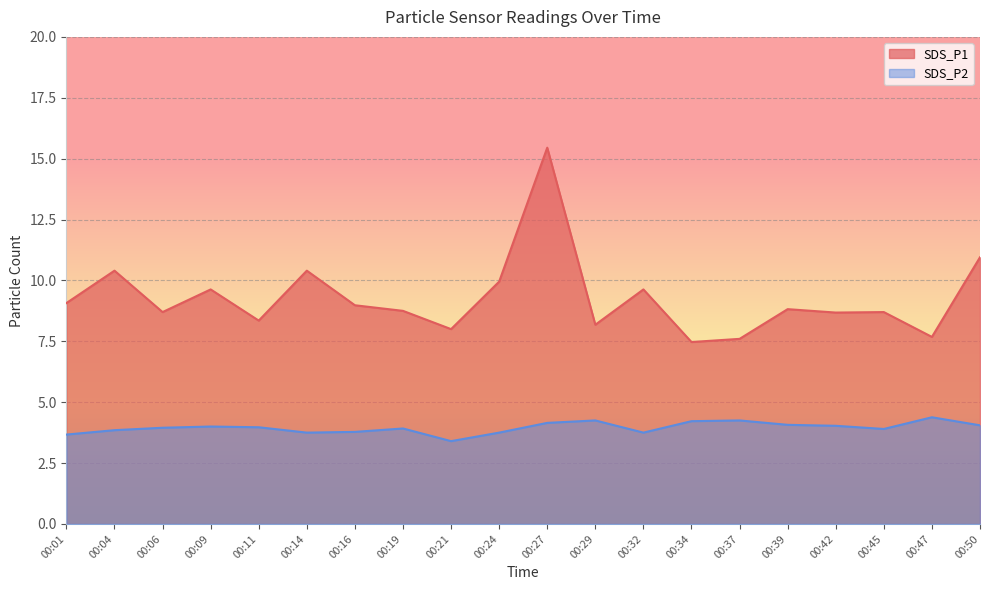

What is the value of the SDS_P1 point at the 16th from the left?

8.8